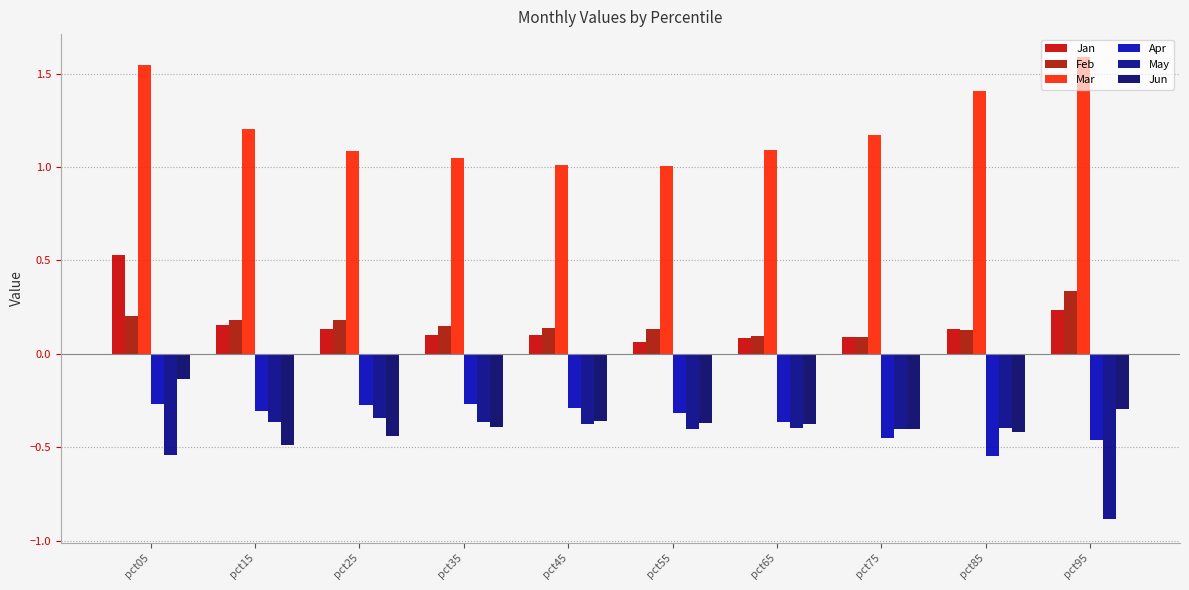

Which series changed the most between pct45 and pct75?

Mar